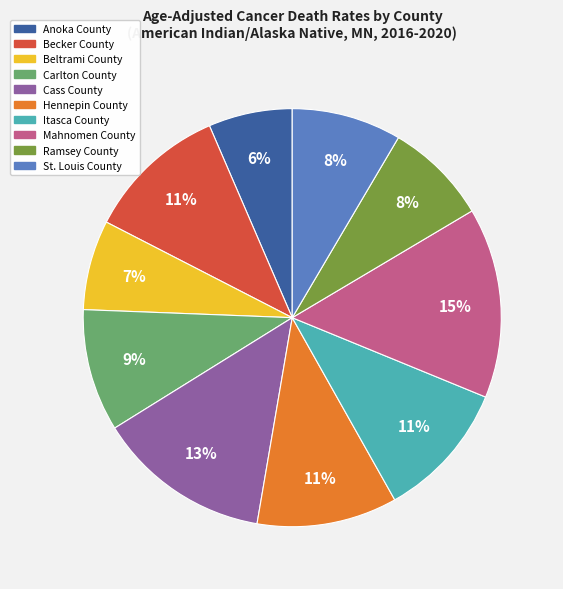

To the nearest percent, what is the difference between the Ramsey County and Anoka County slice percentages?

2%